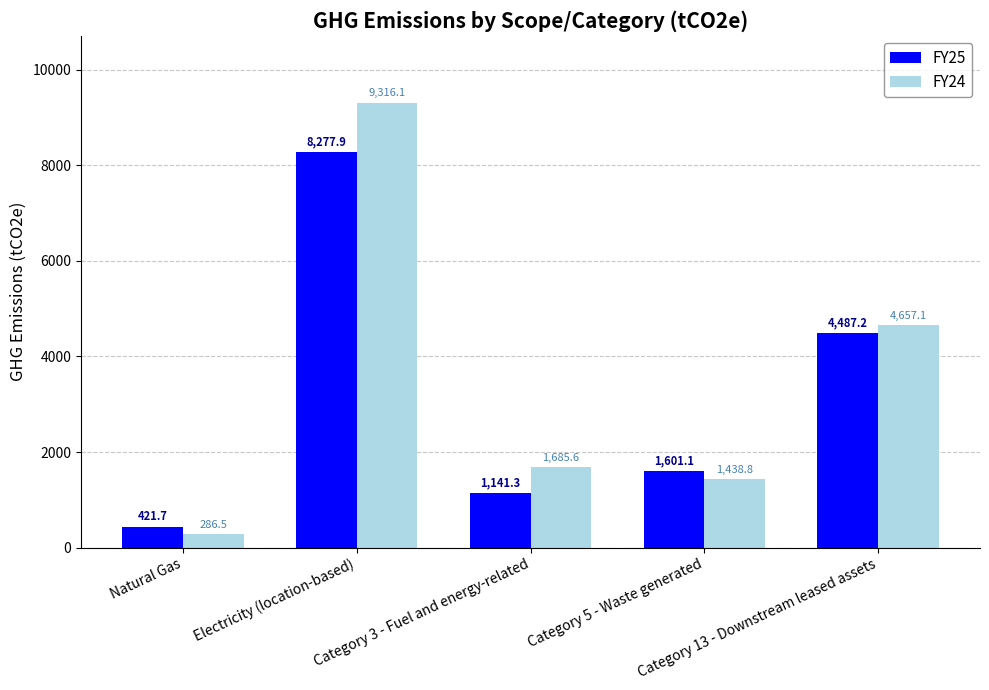

Where does the FY25 series first go above 1601?

Electricity (location-based)